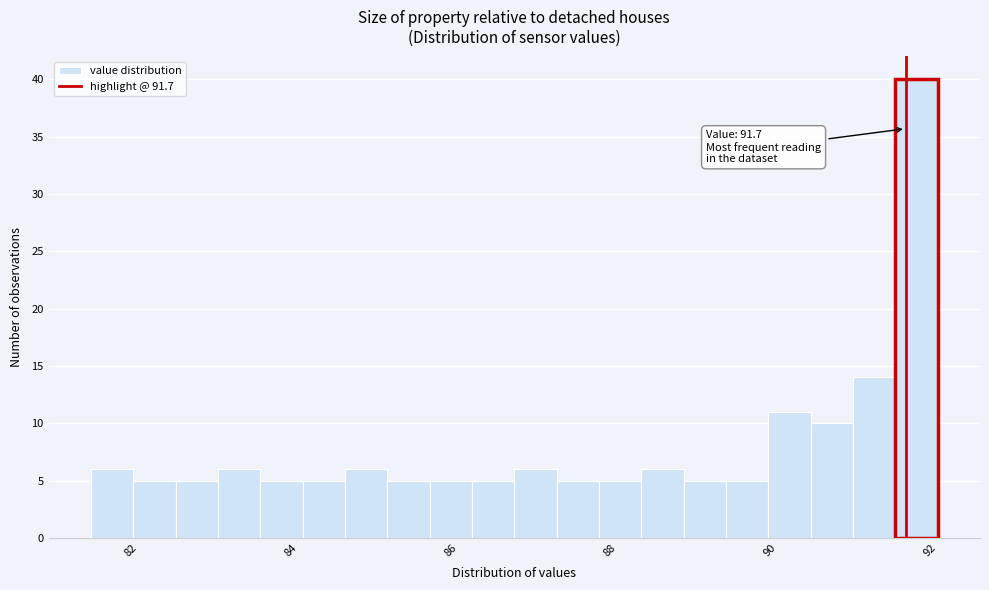

Around what value on the x-axis is the tallest bar? Give the approximate position of its centre, as read against the axis.

91.8